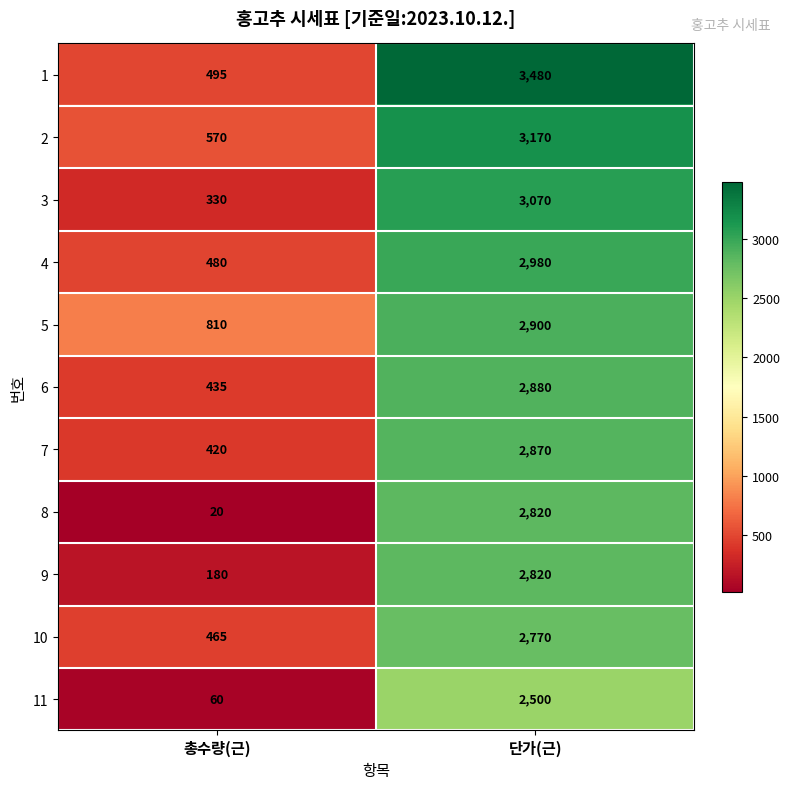

Reading left to right, extract all data points from this chart.

1: 총수량(근)=495	단가(근)=3480
2: 총수량(근)=570	단가(근)=3170
3: 총수량(근)=330	단가(근)=3070
4: 총수량(근)=480	단가(근)=2980
5: 총수량(근)=810	단가(근)=2900
6: 총수량(근)=435	단가(근)=2880
7: 총수량(근)=420	단가(근)=2870
8: 총수량(근)=20	단가(근)=2820
9: 총수량(근)=180	단가(근)=2820
10: 총수량(근)=465	단가(근)=2770
11: 총수량(근)=60	단가(근)=2500